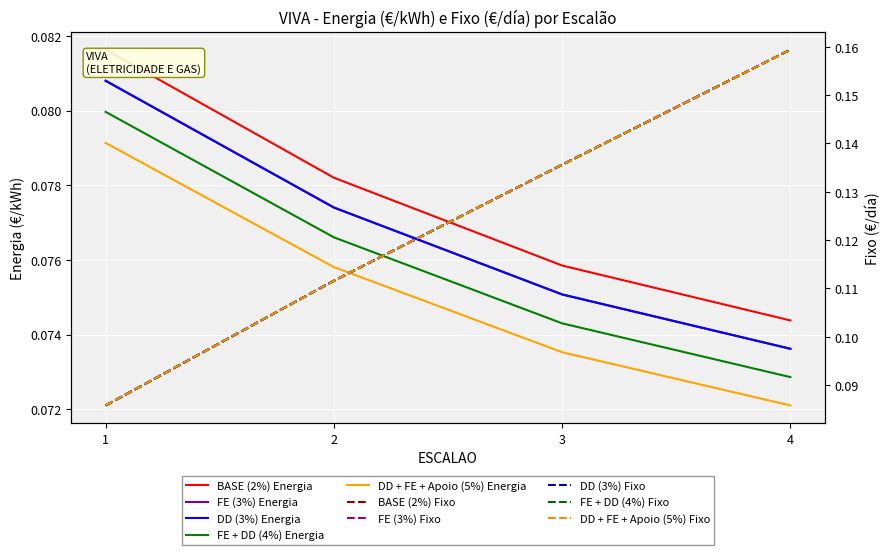

What is the lowest value of the FE + DD (4%) series?

0.1